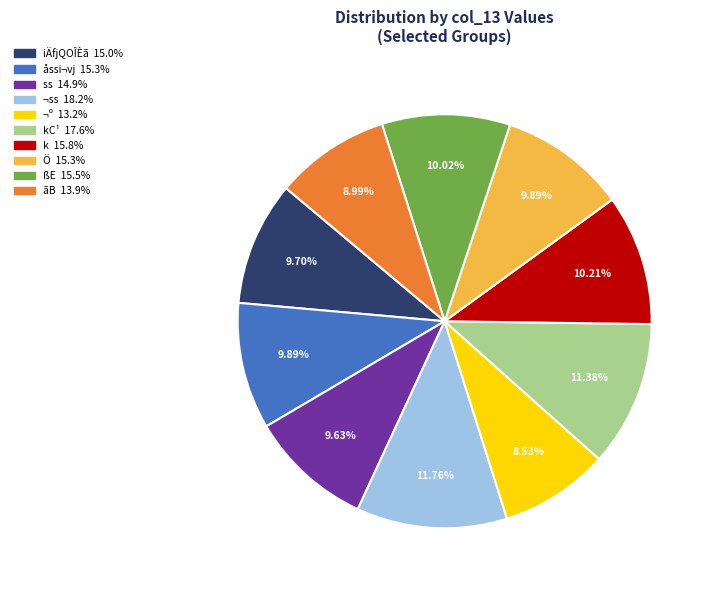

How many slices are in this pie chart?

10